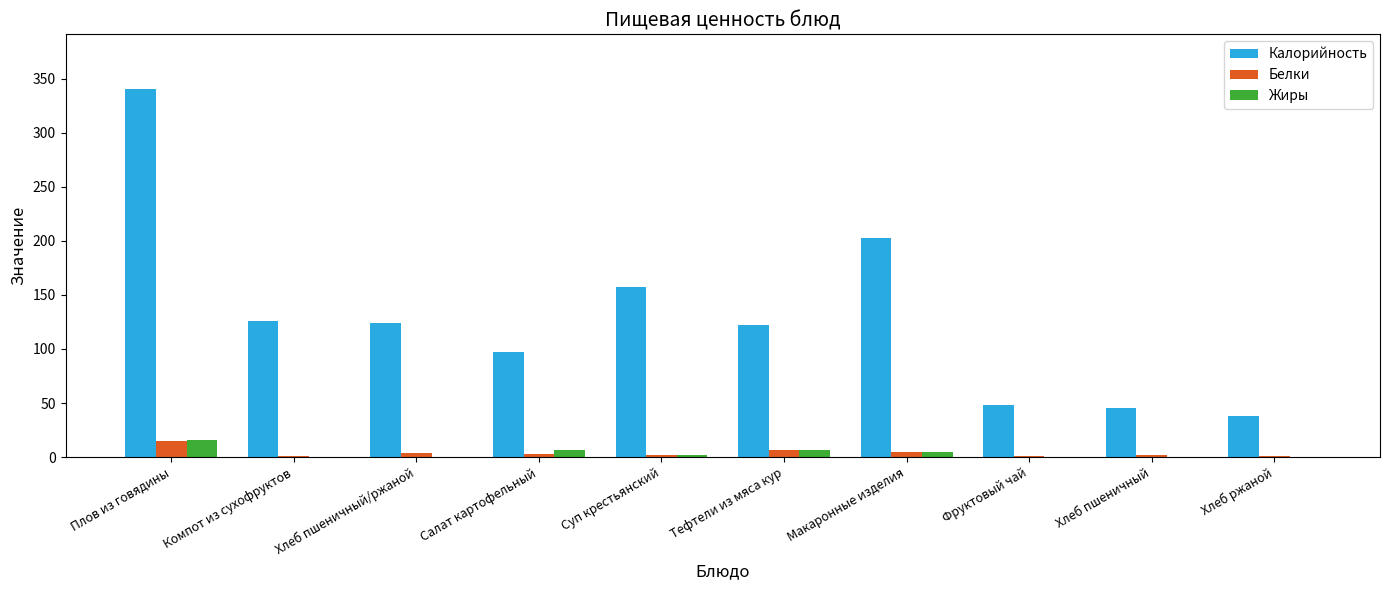

What is the sum of all Белки values?

40.9